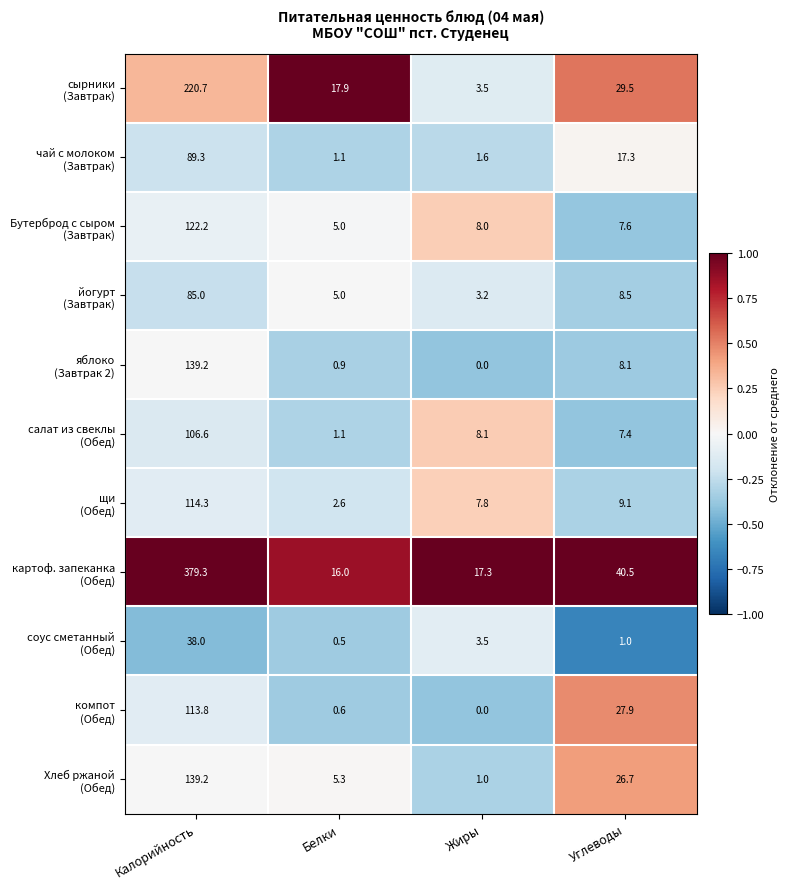

What is the spread (max minus min) of values at Белки?

17.4